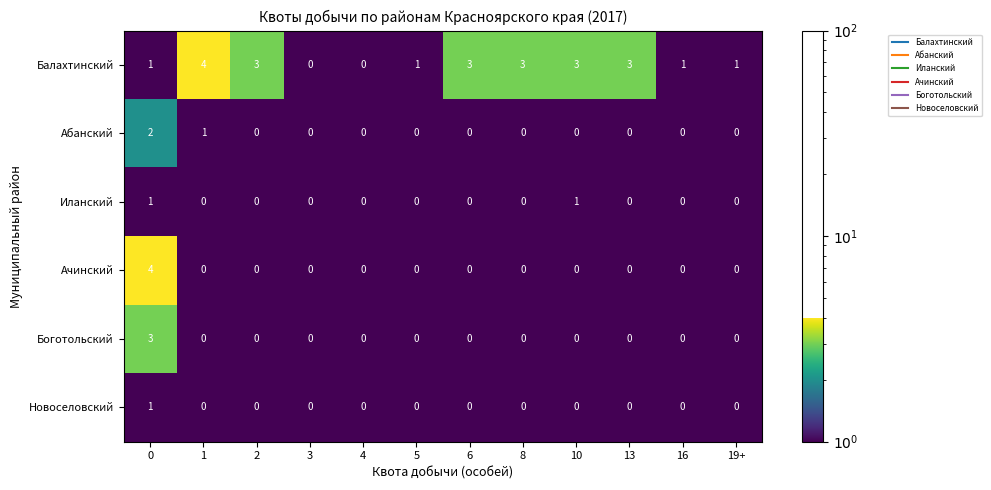

Between 13 and 19+, which series saw the biggest shift?

Балахтинский